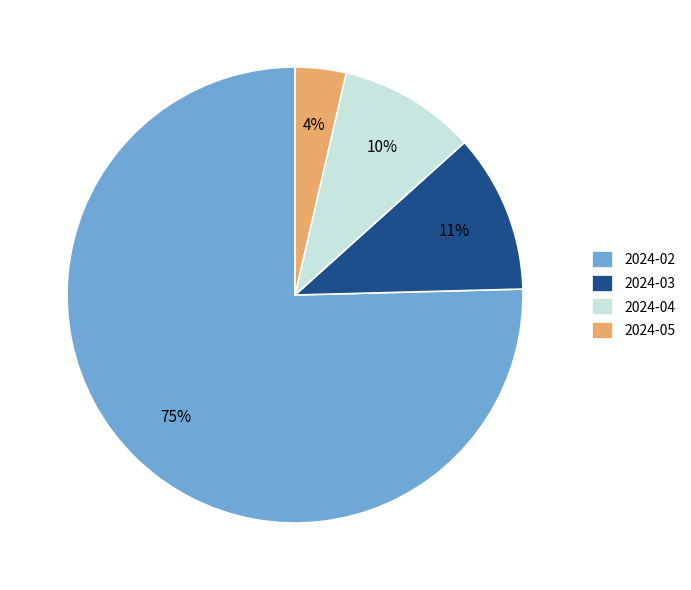

Count the number of slices in the pie.

4